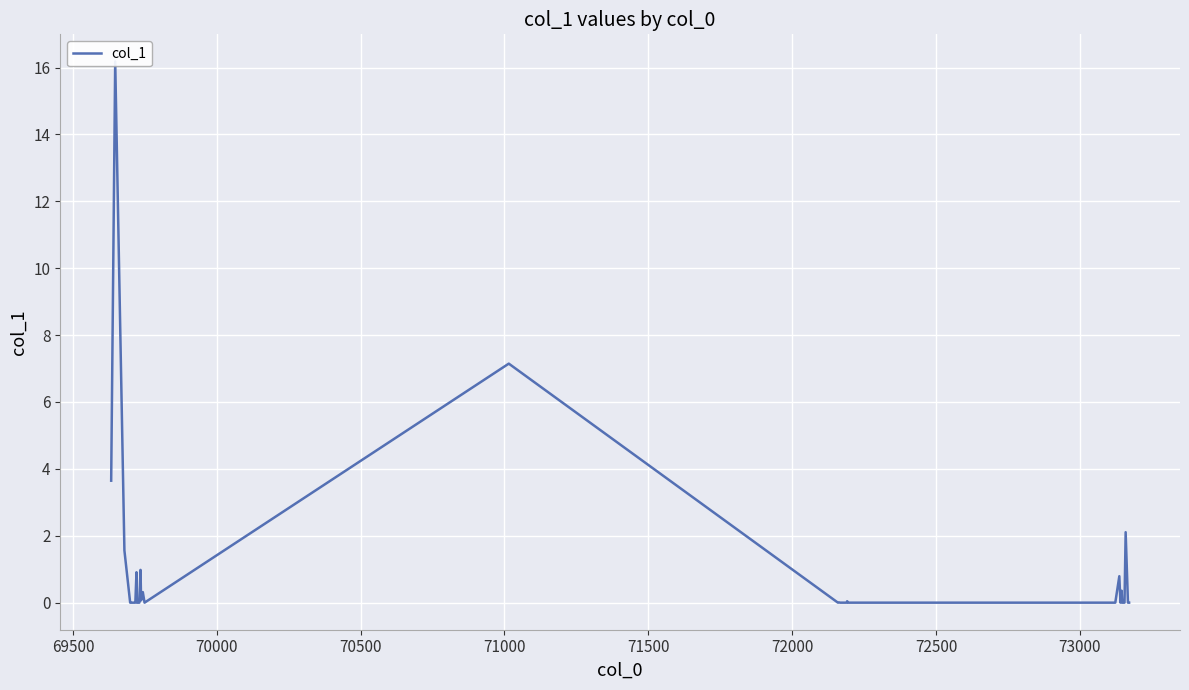

Reading left to right, list all the values displayed in this chart.

3.6	16.2	1.6	0.0	0.0	0.0	0.0	0.0	0.0	0.0	0.9	0.0	0.0	0.0	1.0	0.1	0.3	0.0	7.1	0.0	0.0	0.0	0.0	0.0	0.0	0.0	0.0	0.0	0.8	0.0	0.4	0.0	0.0	0.0	0.0	0.0	2.1	0.0	0.0	0.0